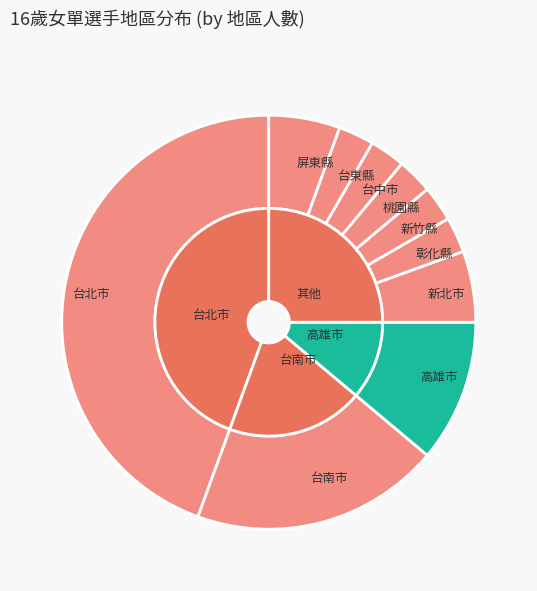

What is the change in value from 高雄市 to 屏東縣?

-2